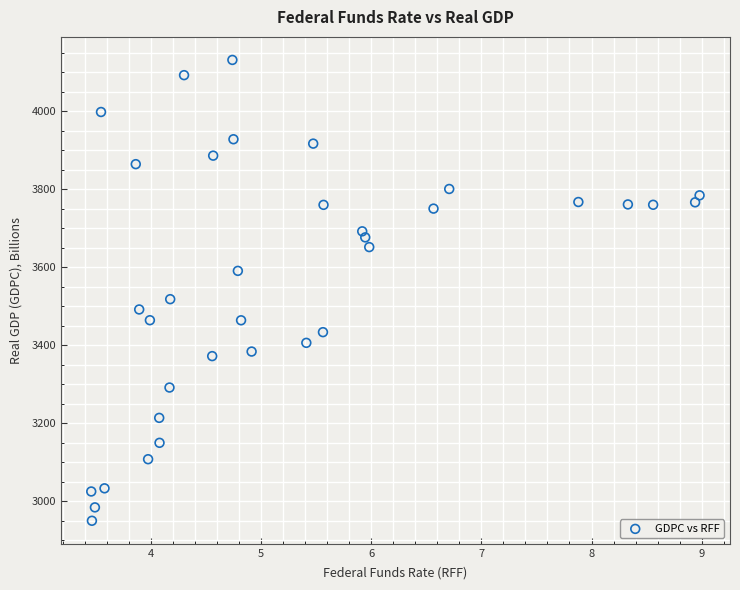

What is the range of Y values (max minus min)?

1180.6